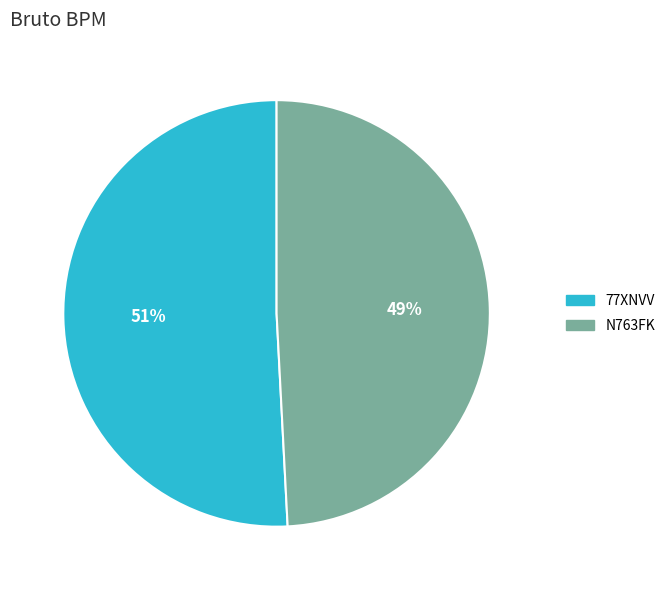

What percentage is the N763FK slice, to the nearest percent?

49%